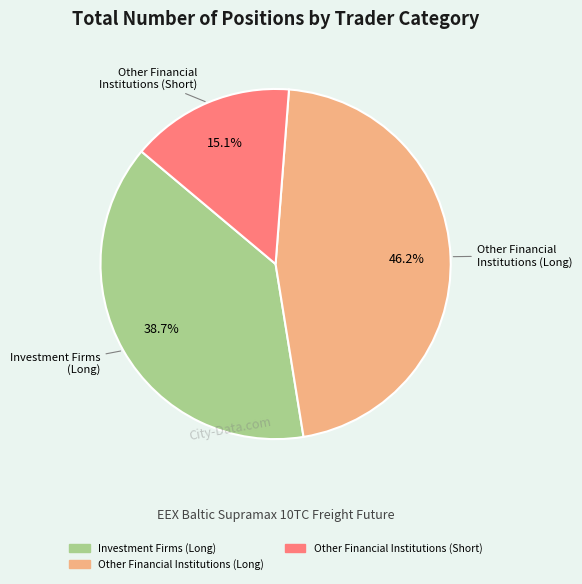

Is there a majority slice in this chart?

No